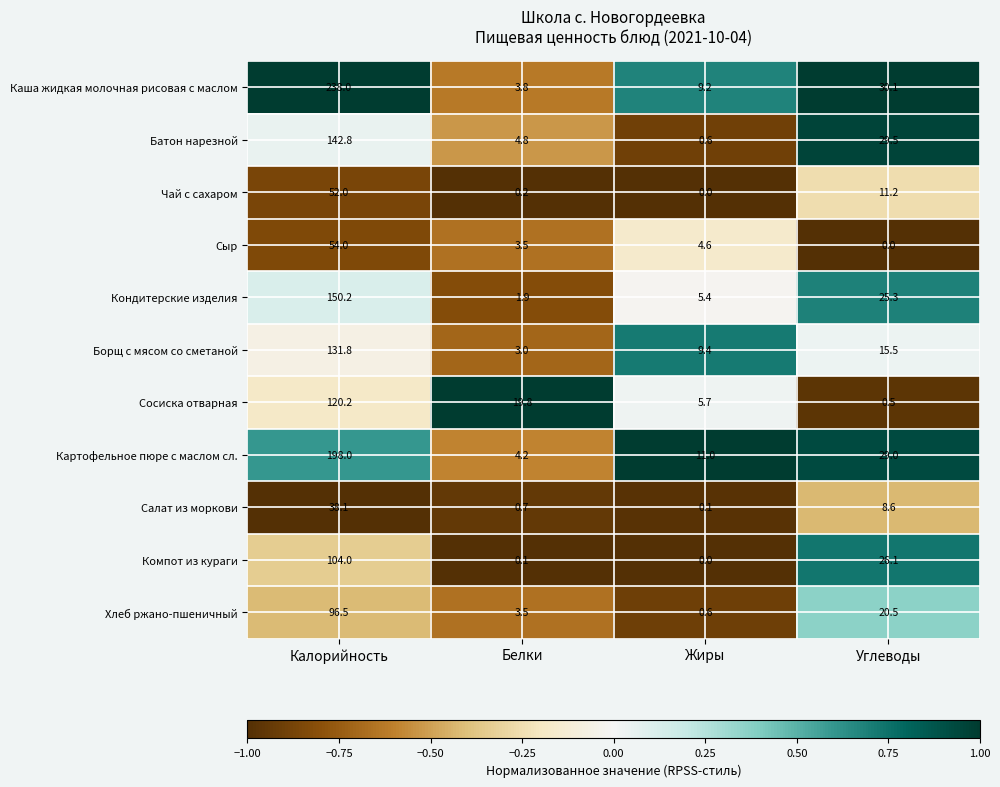

At Углеводы, list the series in order from largest to smallest.

Каша жидкая молочная рисовая с маслом, Батон нарезной, Картофельное пюре с маслом сл., Компот из кураги, Кондитерские изделия, Хлеб ржано-пшеничный, Борщ с мясом со сметаной, Чай с сахаром, Салат из моркови, Сосиска отварная, Сыр